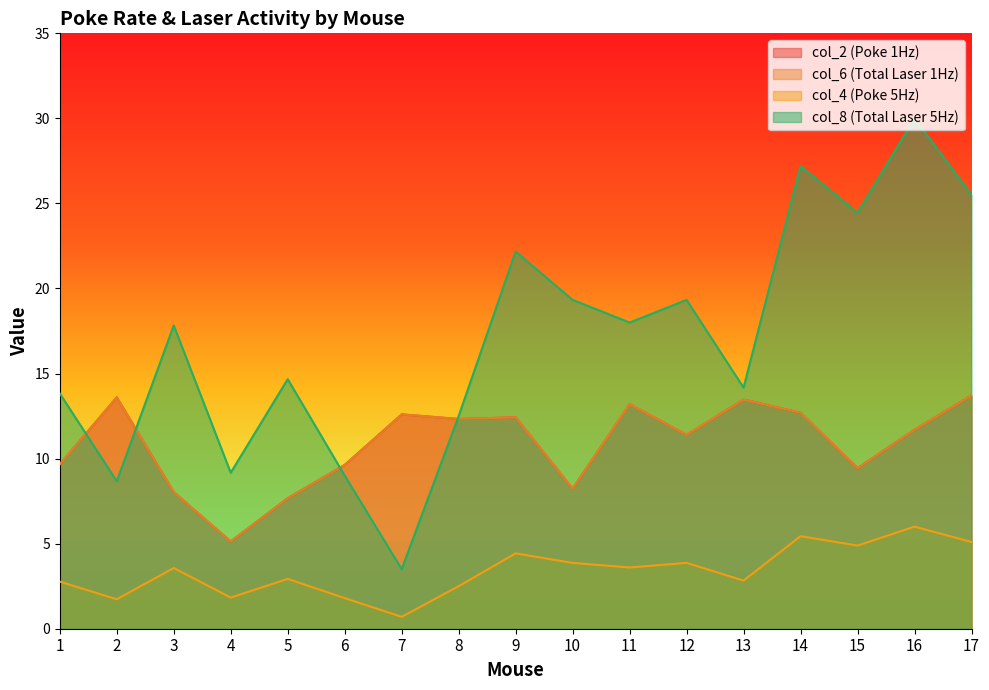

What is the minimum value for col_2?

5.1